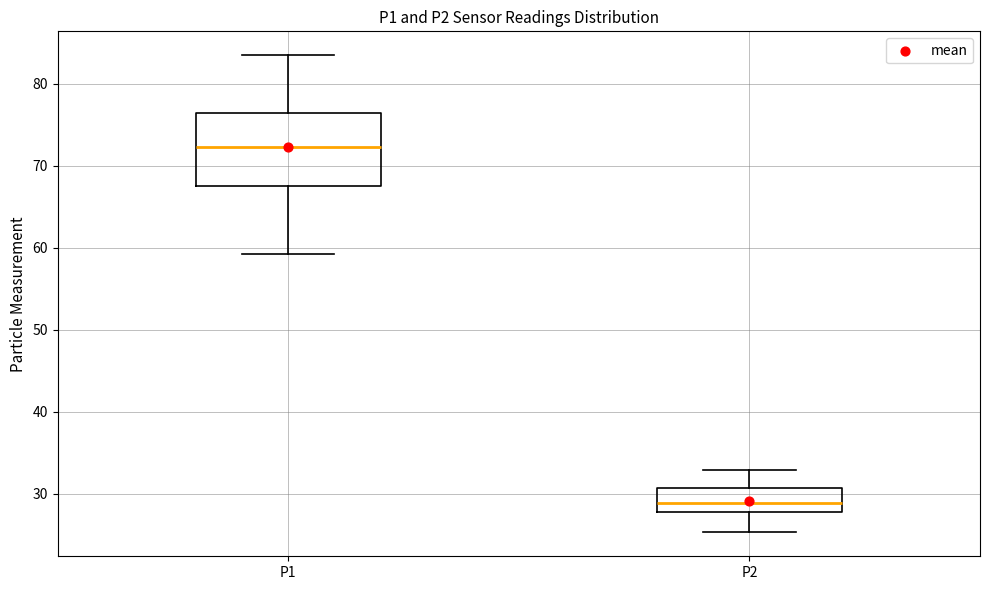

Which box is the tallest, from its lower edge to its upper edge?

P1